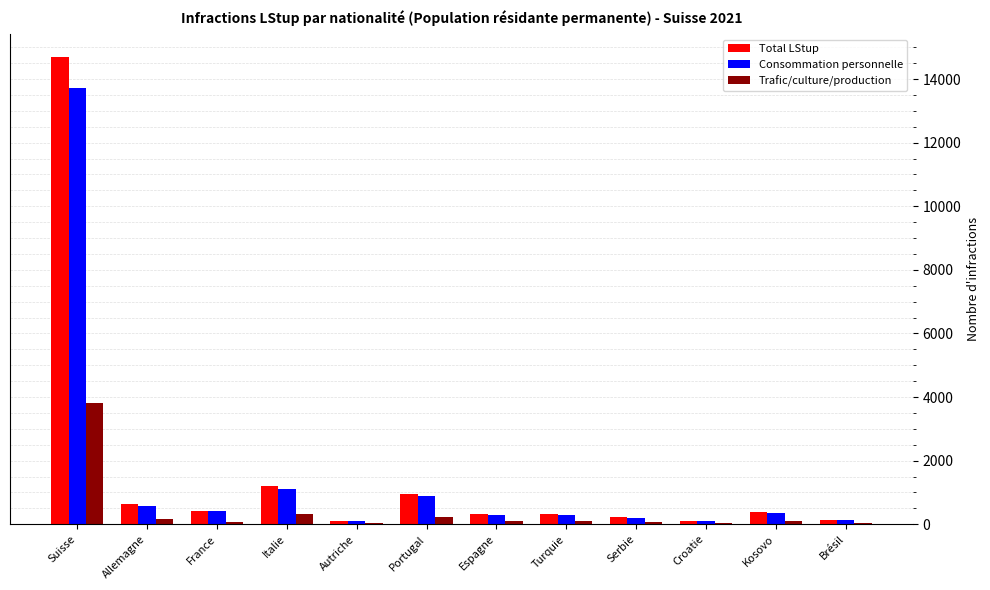

Which category has the highest value in the Total LStup series?

Suisse